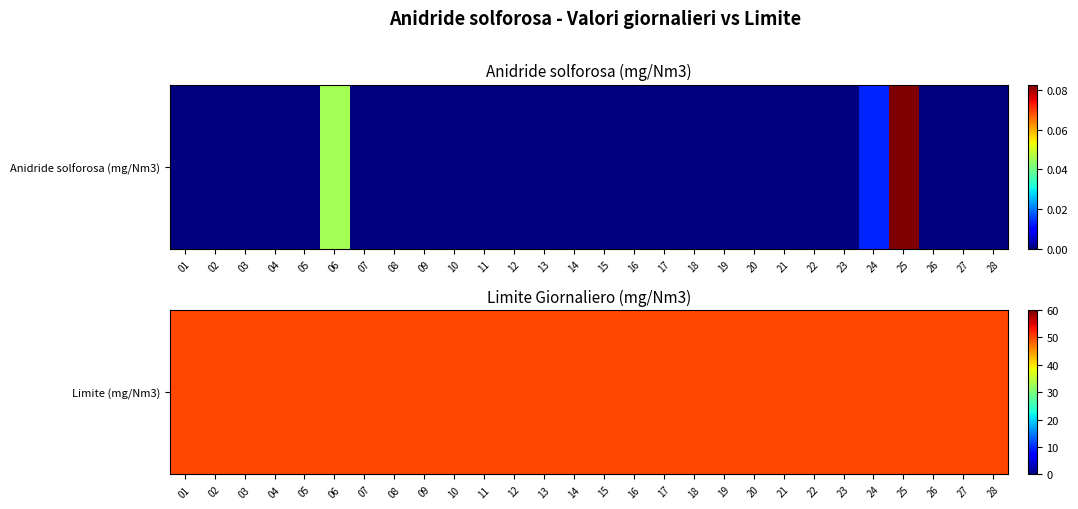

What is the spread (max minus min) of values at 0?

0.1